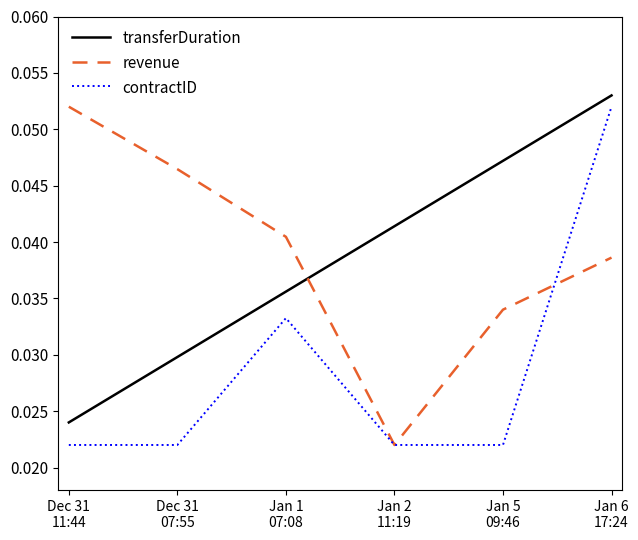

Between Dec 31
11:44 and Jan 6
17:24, which series saw the biggest shift?

contractID